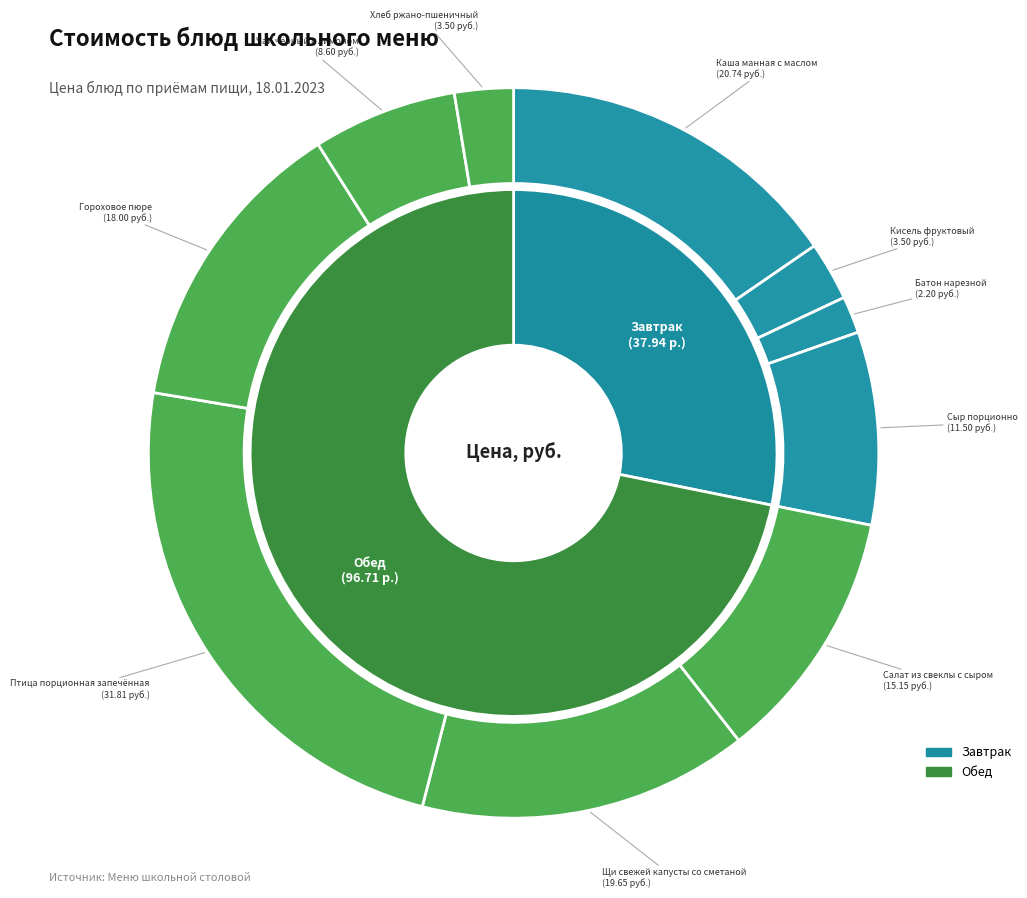

Does Батон нарезной account for over 50% of the chart?

No